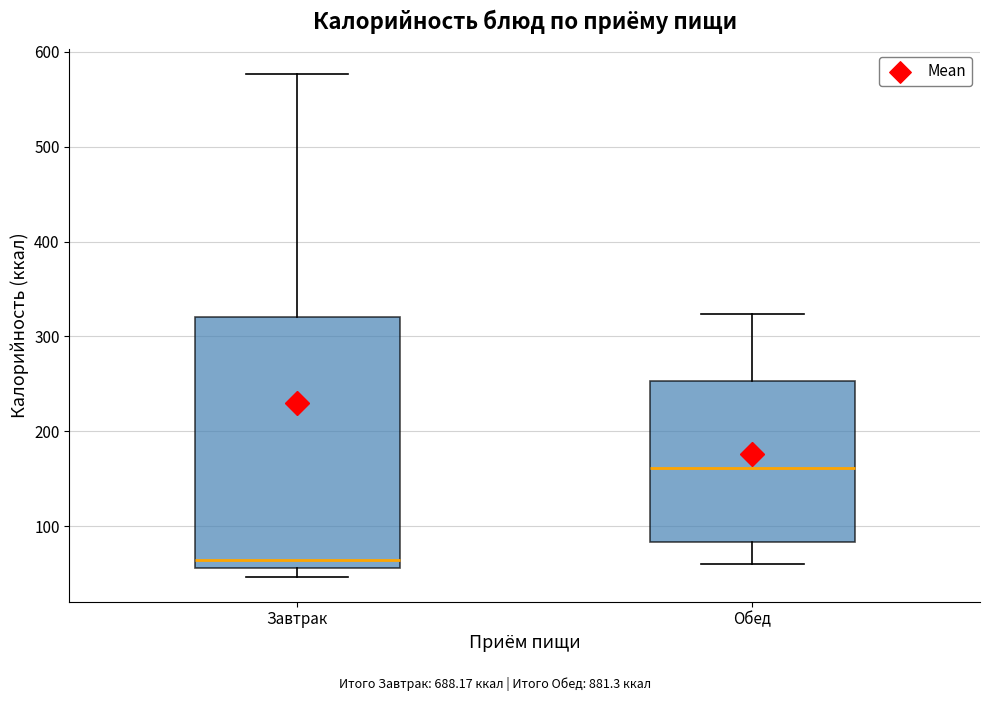

Reading left to right, transcribe this box plot: for each box, give where its median line is, the range the box spans, and where its two whiskers end, as read against the y-axis. The values are not printed on the chart, so give them approximately, as read against the axis.

Завтрак: median 60 (just above the box's lower edge), box 60 to 320, whiskers 50 to 580
Обед: median 160, box 80 to 250, whiskers 60 to 320